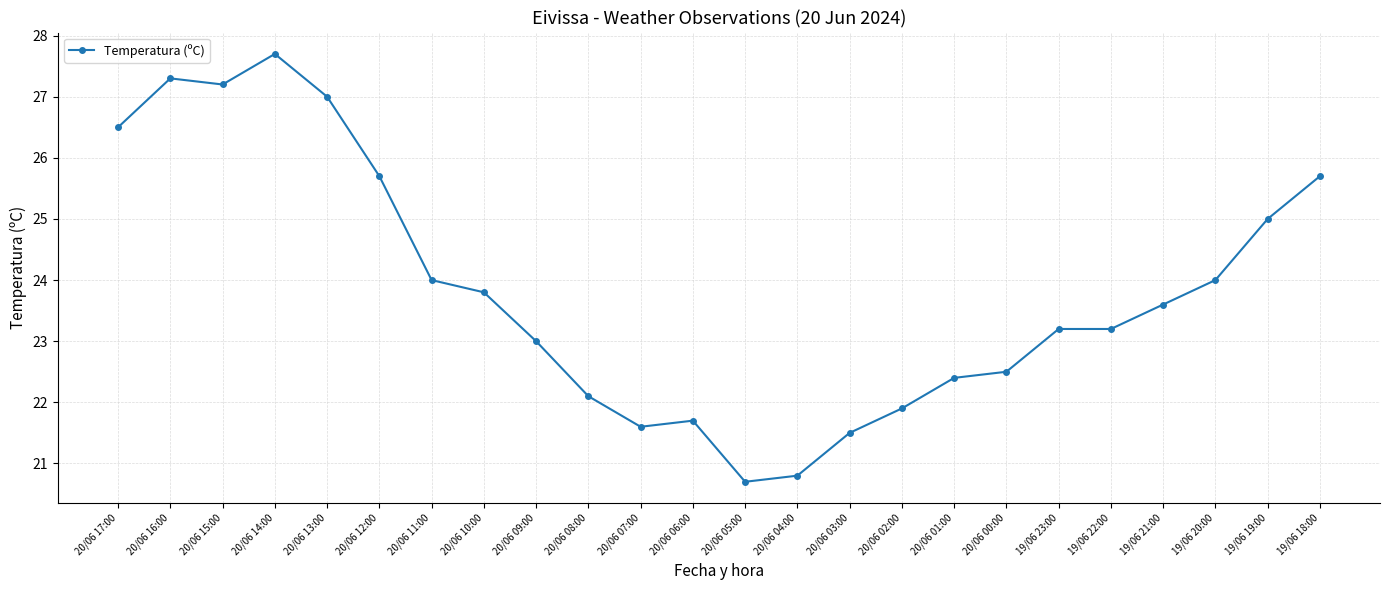

True or false: the data has more than 0 interior local peaks.

True